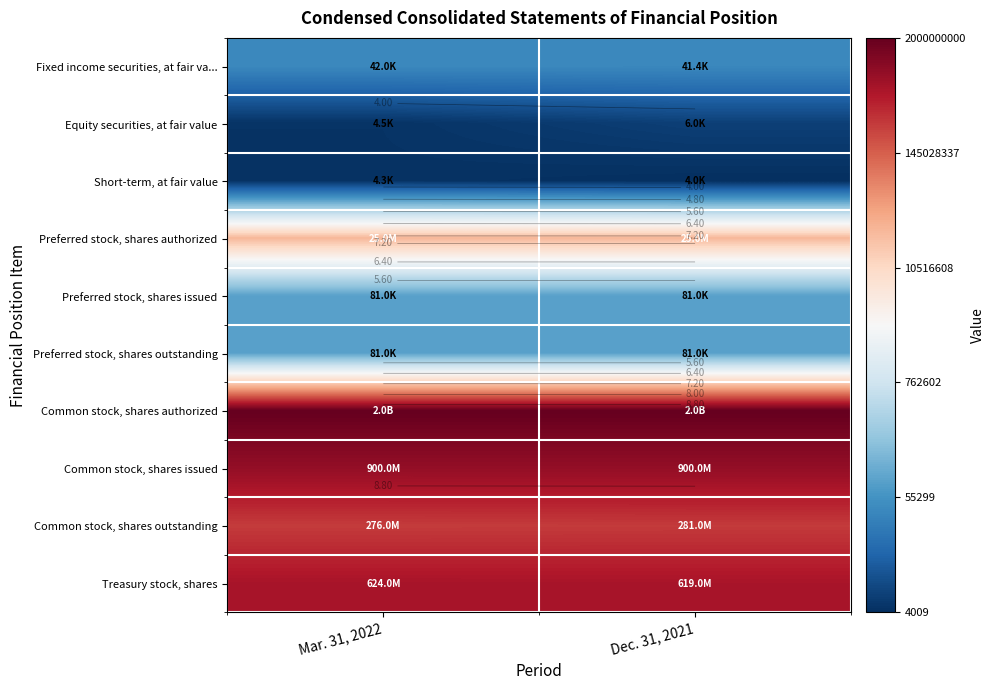

Between Mar. 31, 2022 and Dec. 31, 2021, which is larger?

Mar. 31, 2022